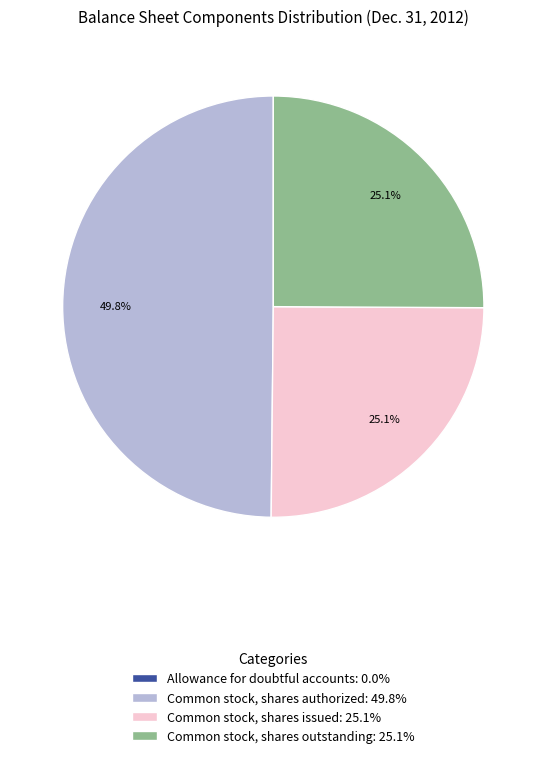

Does Common stock, shares outstanding: 25.1% account for over 50% of the chart?

No